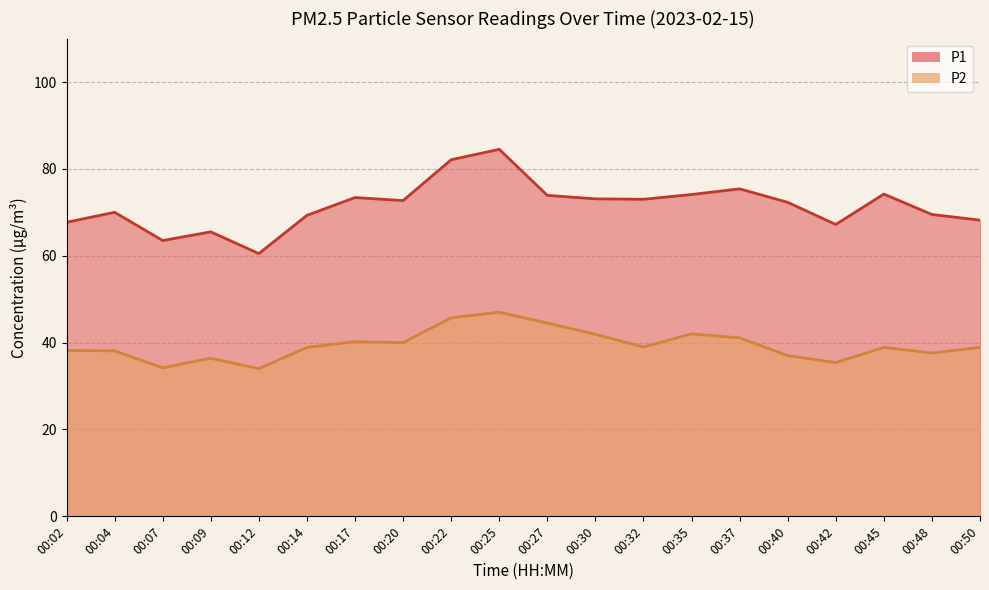

What is the spread (max minus min) of values at 00:17?

33.2